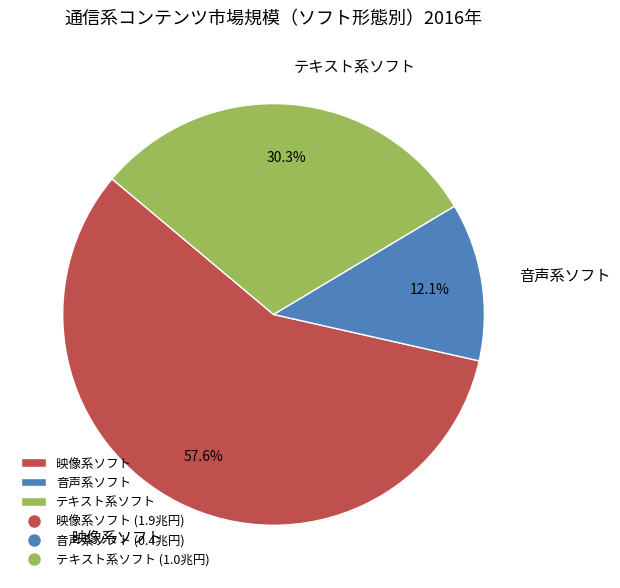

Do 映像系ソフト and 音声系ソフト together represent more than half of the pie?

Yes